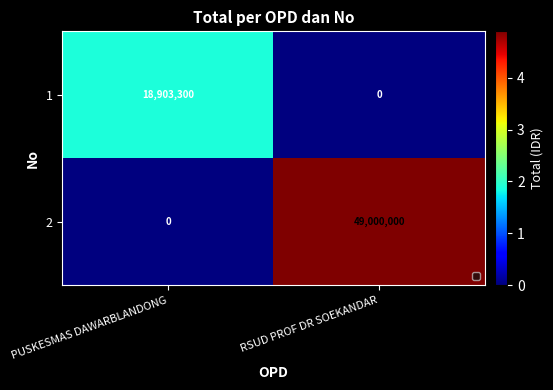

How many data points in 1 are less than 18903300?

1